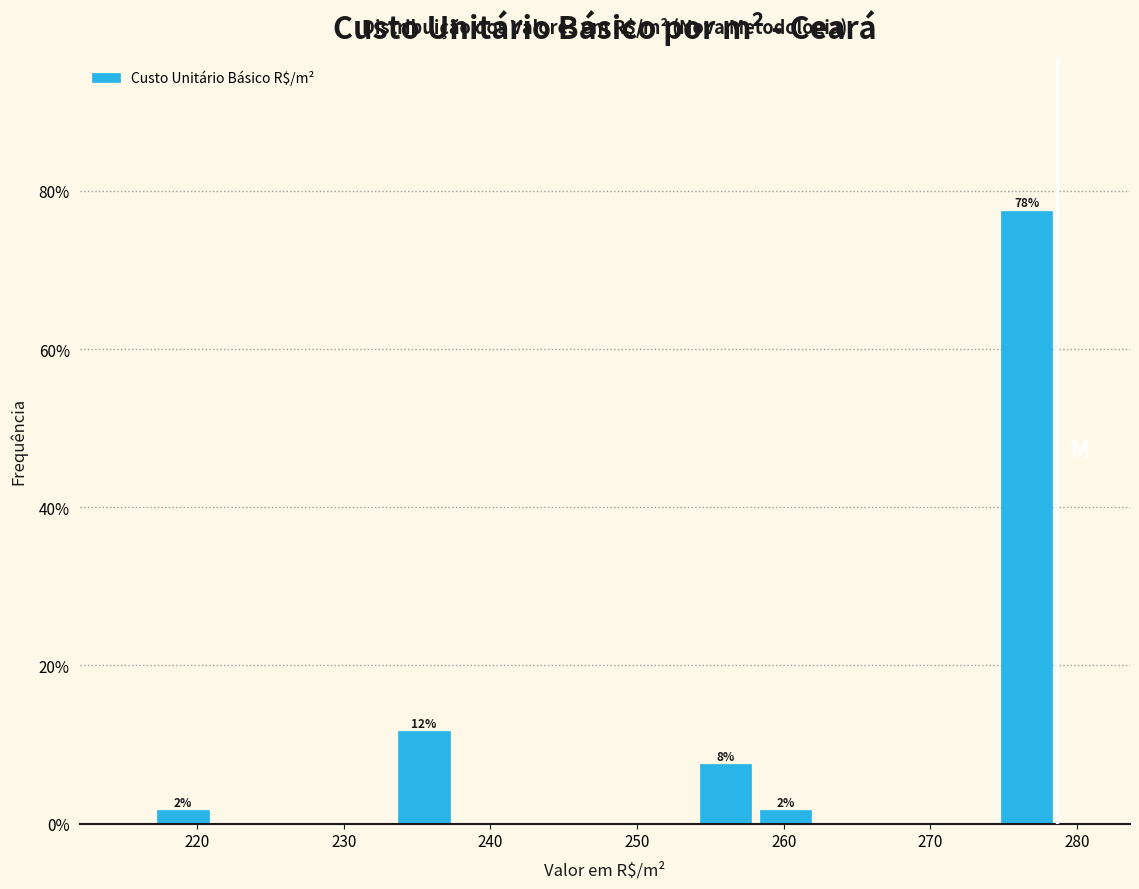

Over which range of the x-axis is the bar tallest?

275 to 279